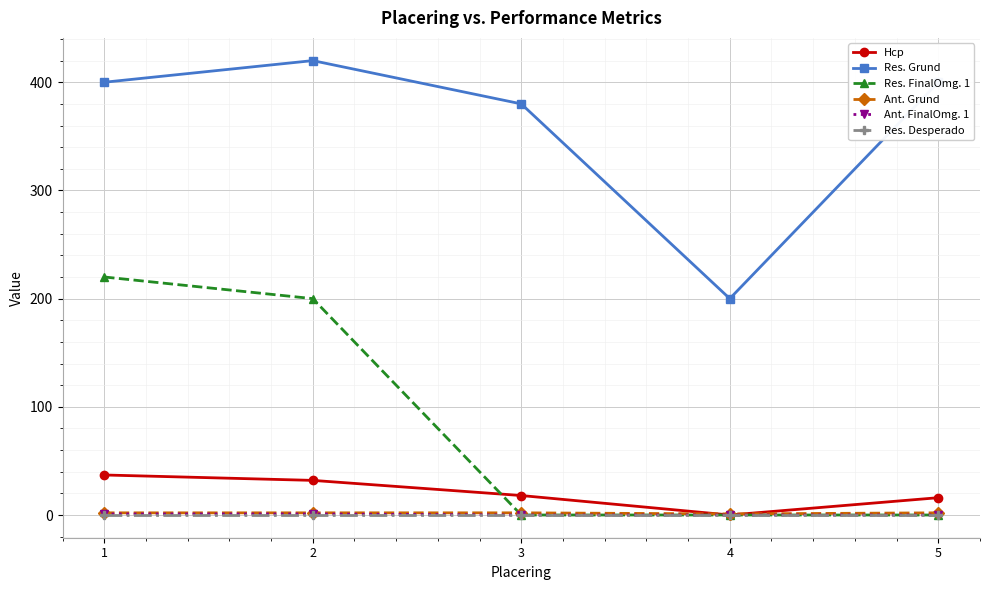

True or false: Res. Grund and Ant. Grund cross at least once.

False